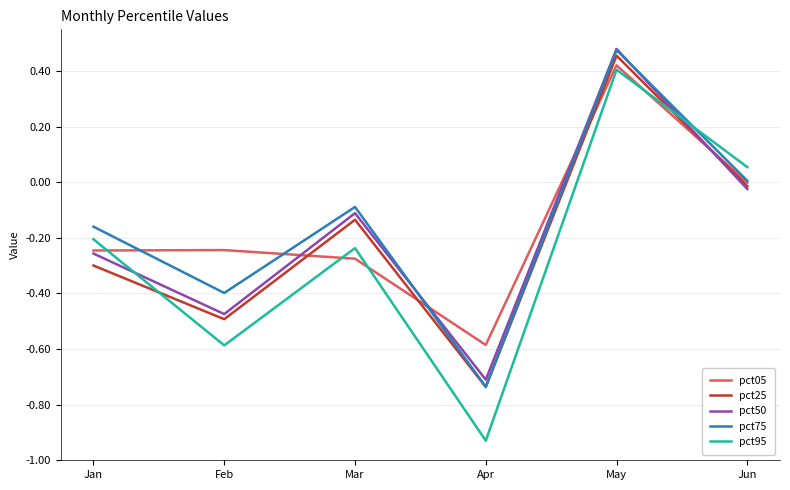

At which category does the chart reach its peak across all series?

May